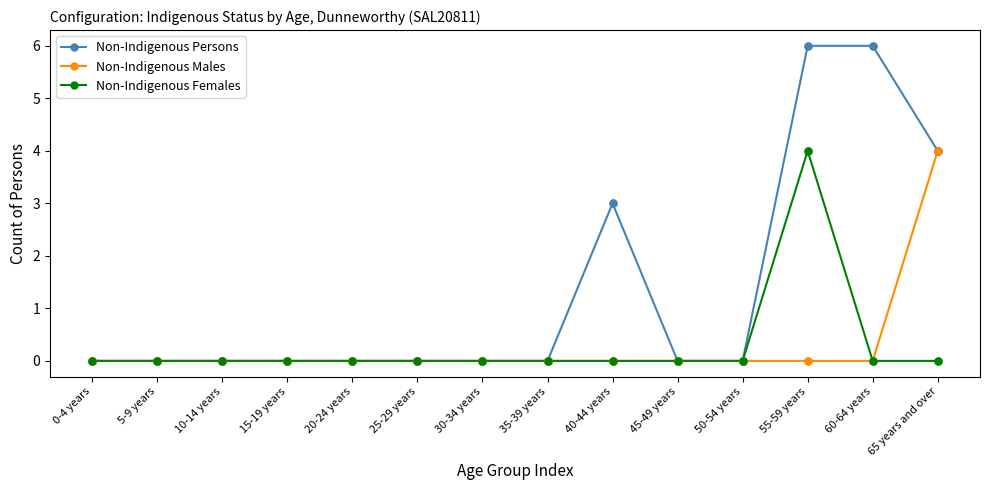

Which series changed the most between 25-29 years and 60-64 years?

Non-Indigenous Persons